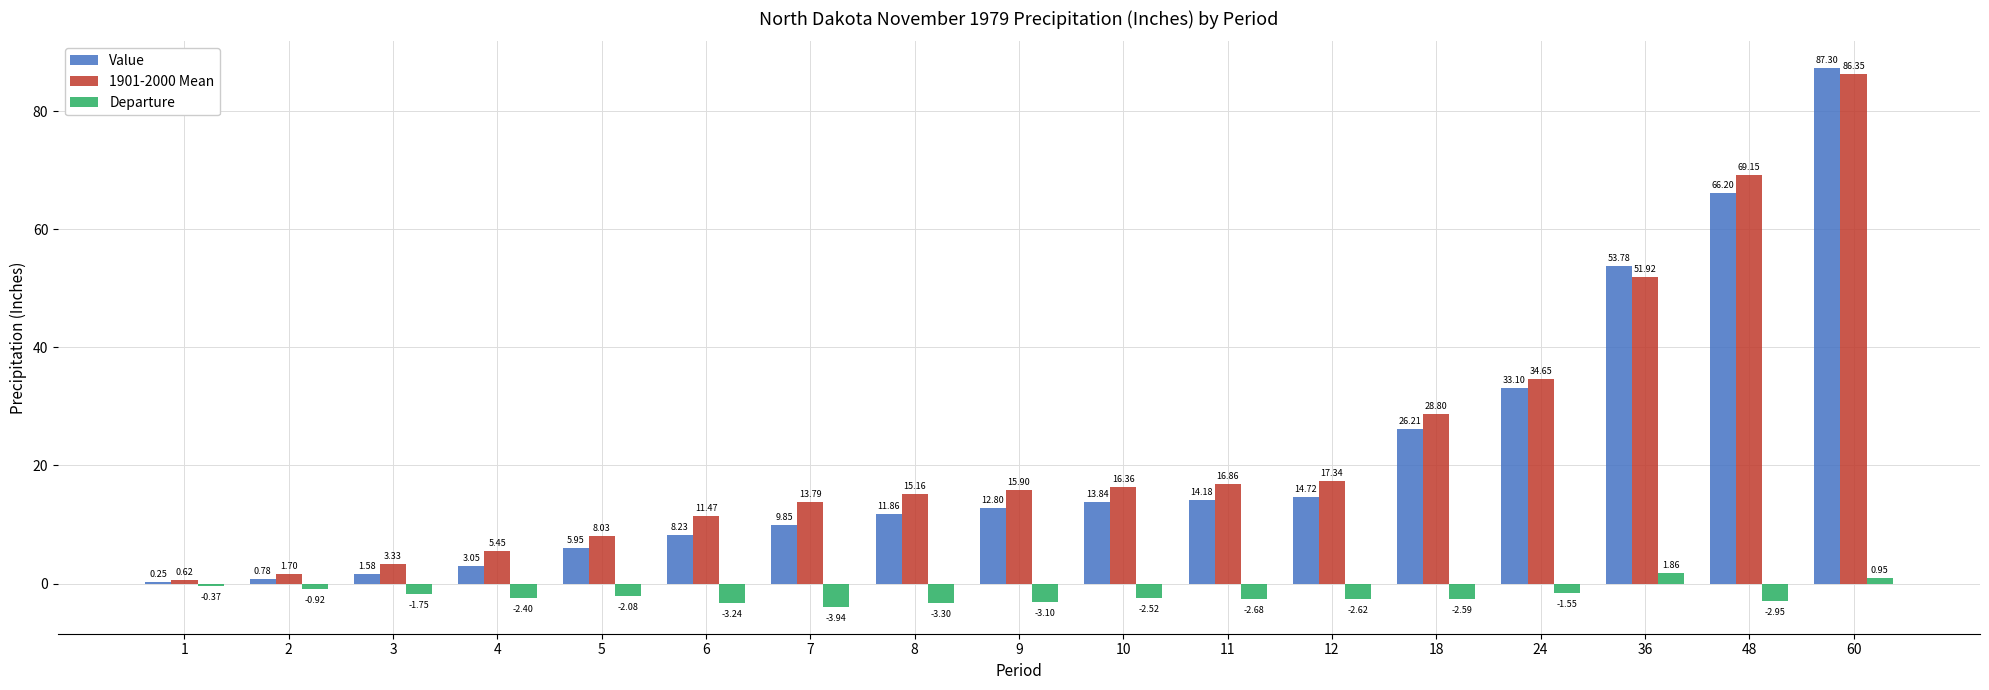

Which series has the largest total across all categories?

1901-2000 Mean